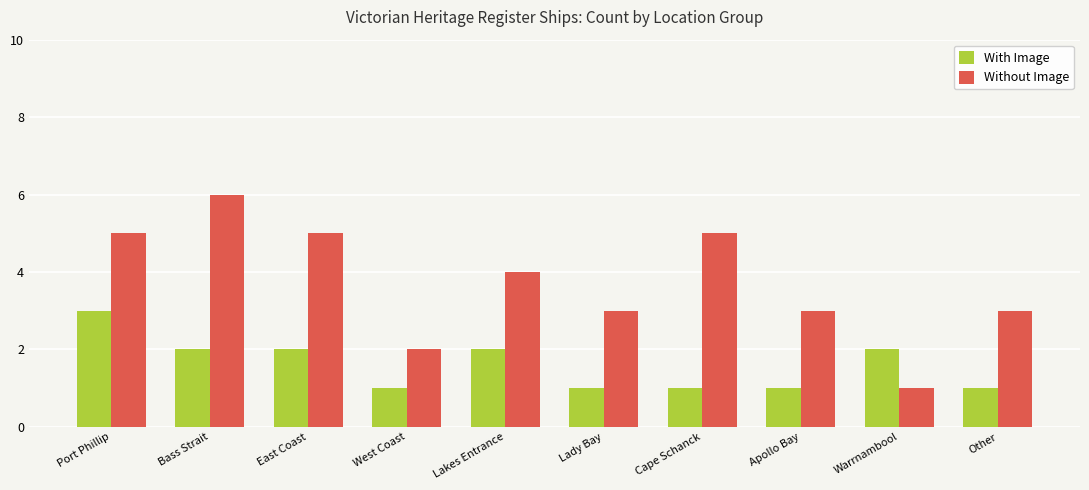

The value of Without Image at West Coast is 2. True or false?

True